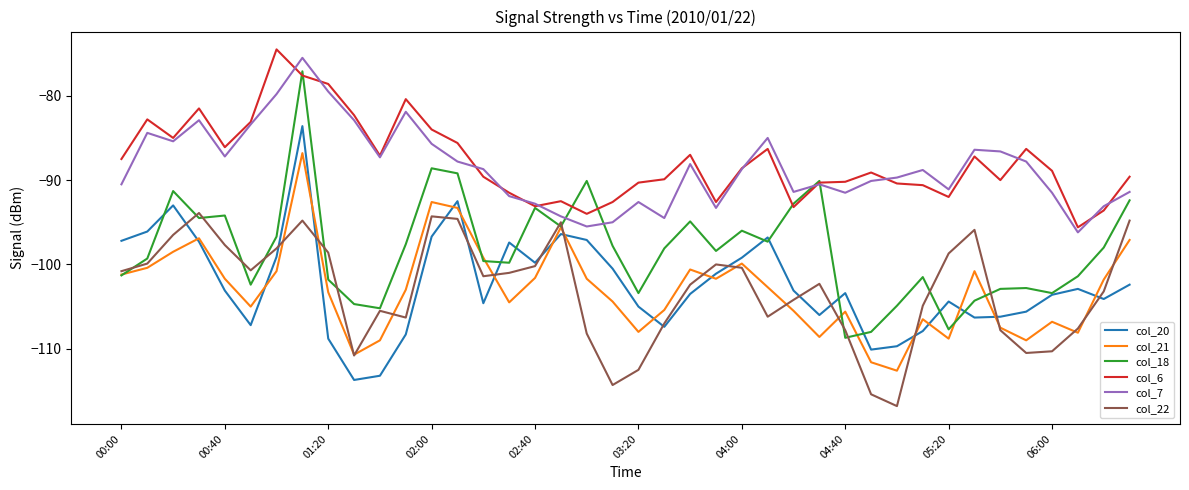

What is the smallest value displayed?

-116.8